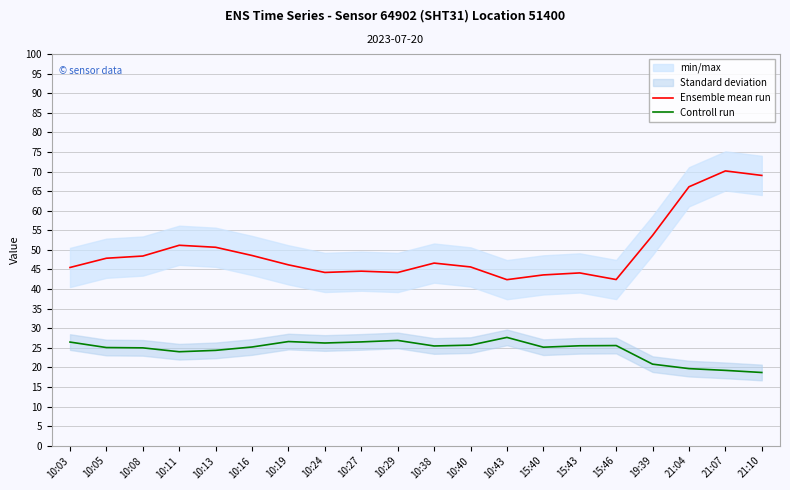

What is the label of the 19th point from the right?

10:05